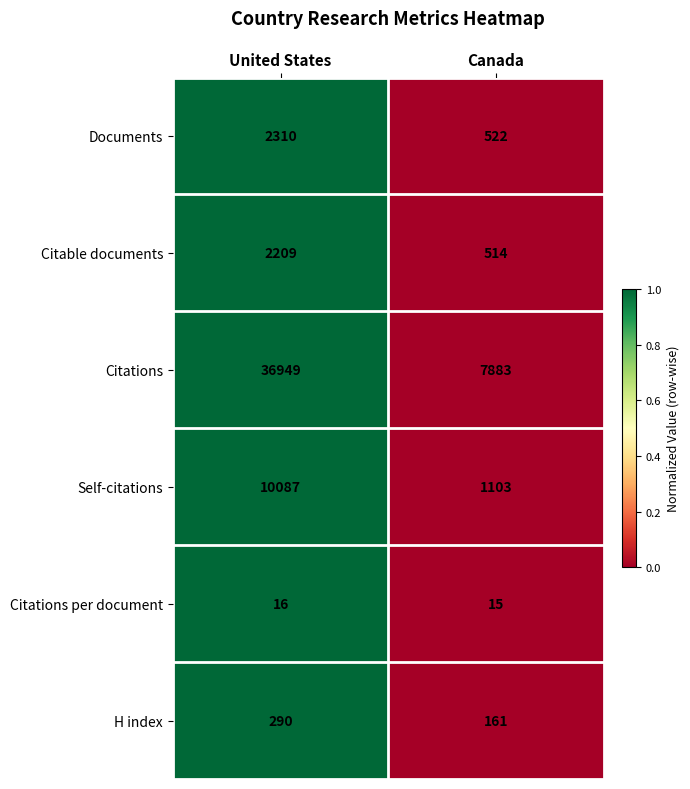

Which series has the largest range (max minus min)?

Citations